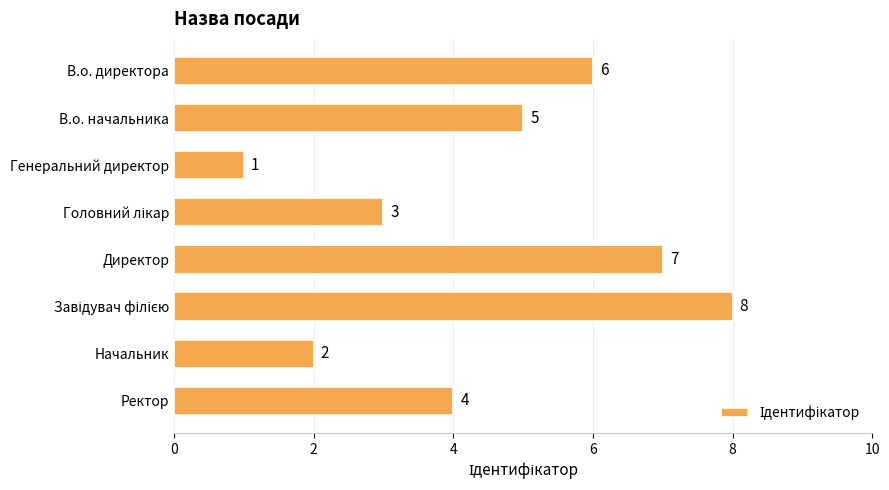

What is the ratio of the value at В.о. директора to the value at В.о. начальника?

1.2